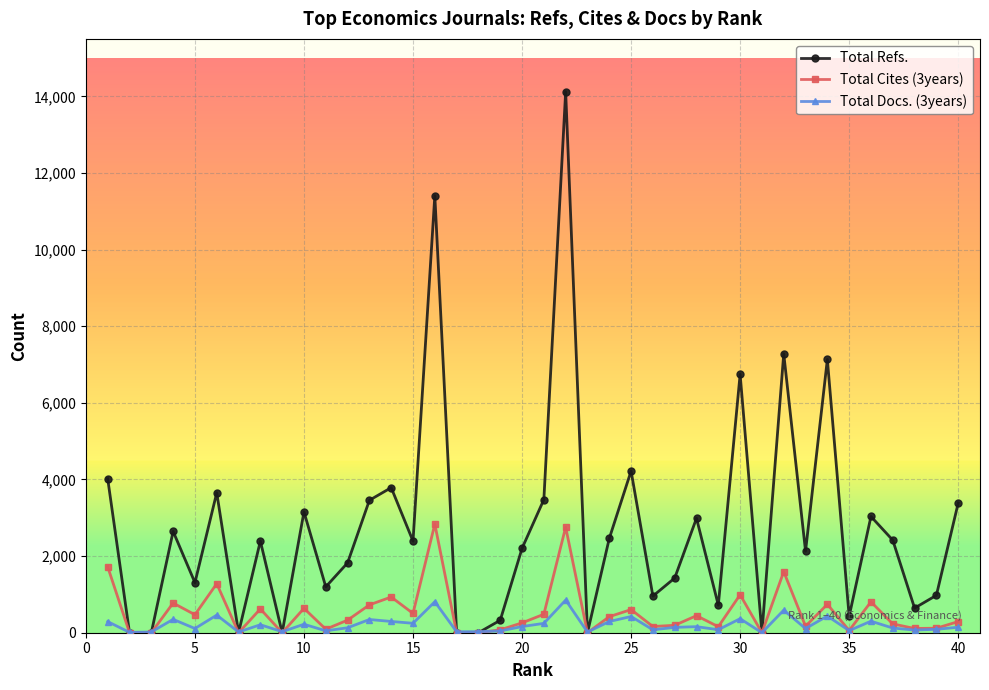

In Total Cites (3years), how many points are higher than both neighbors (excluding endpoints)?

13